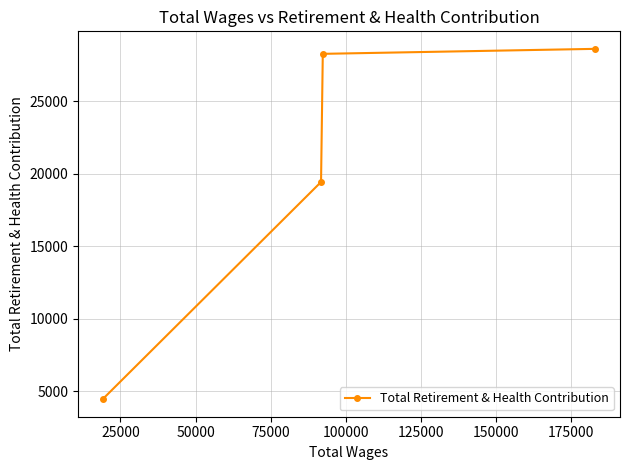

Does the chart display data point markers on the line(s)?

Yes